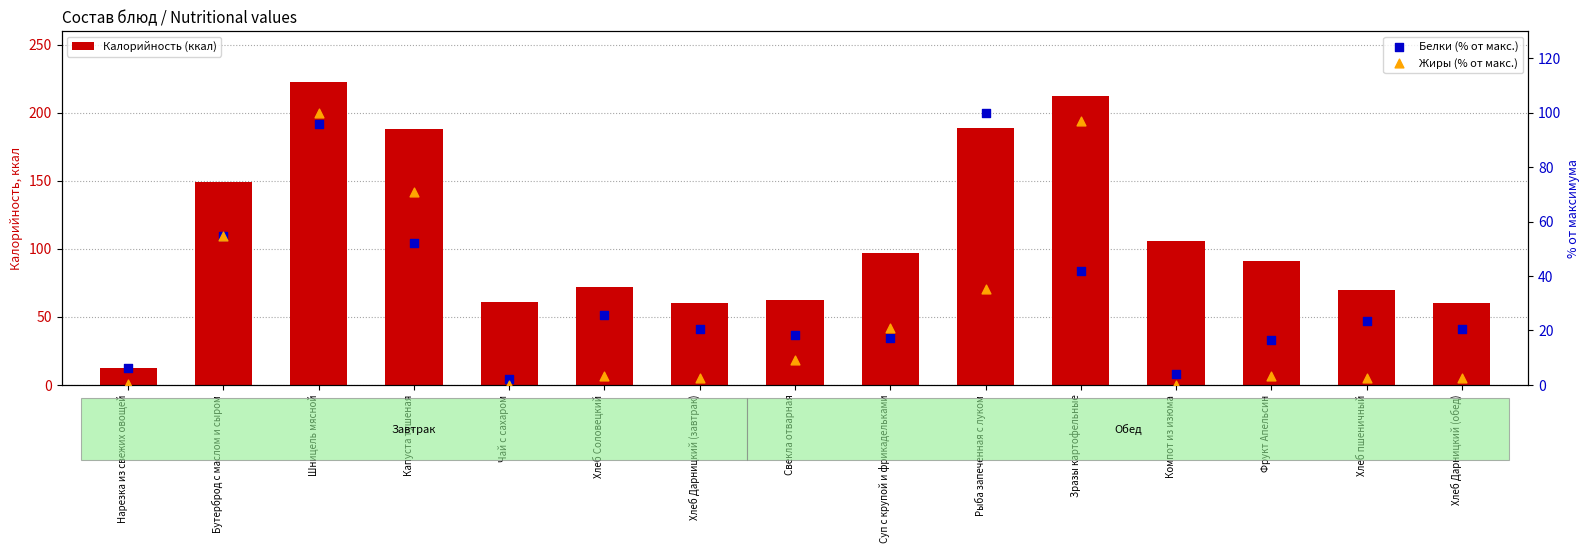

Which series has the largest total across all categories?

Калорийность (ккал)